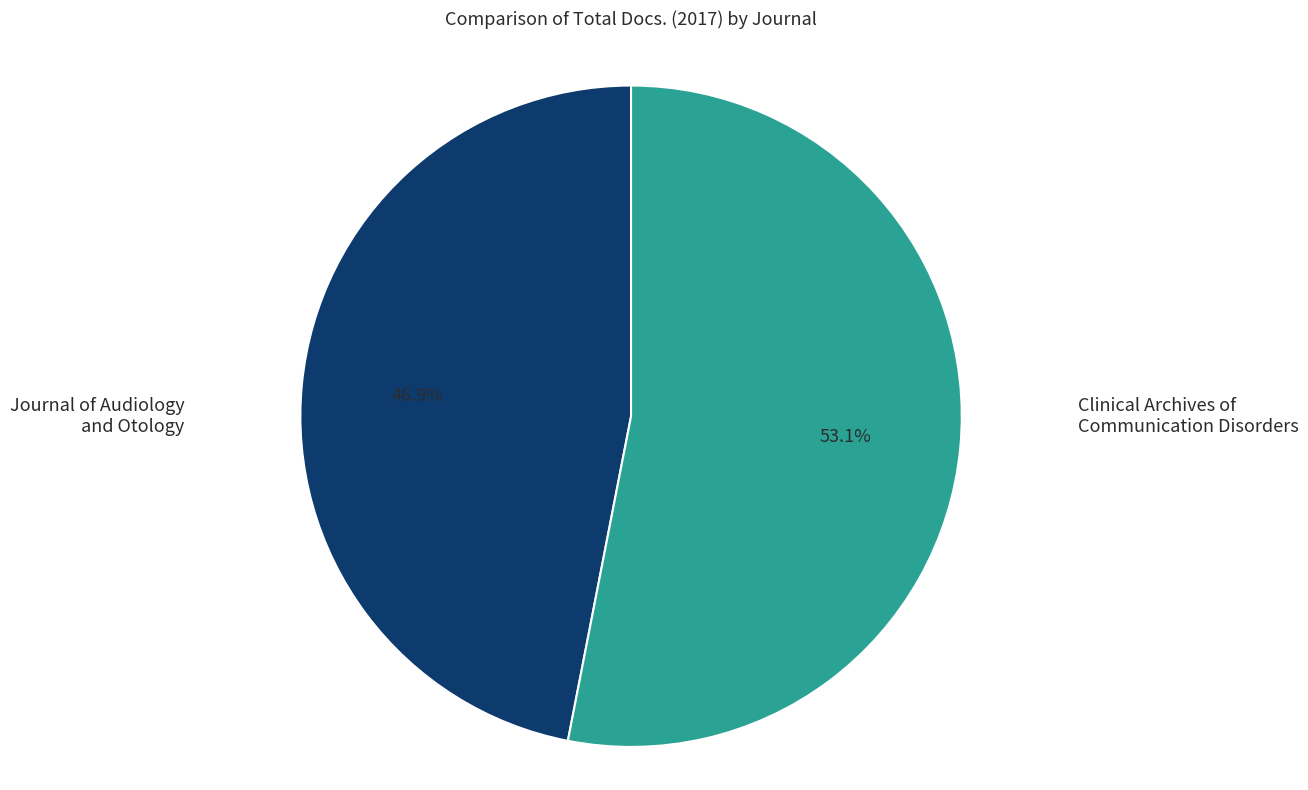

Is there a majority slice in this chart?

Yes